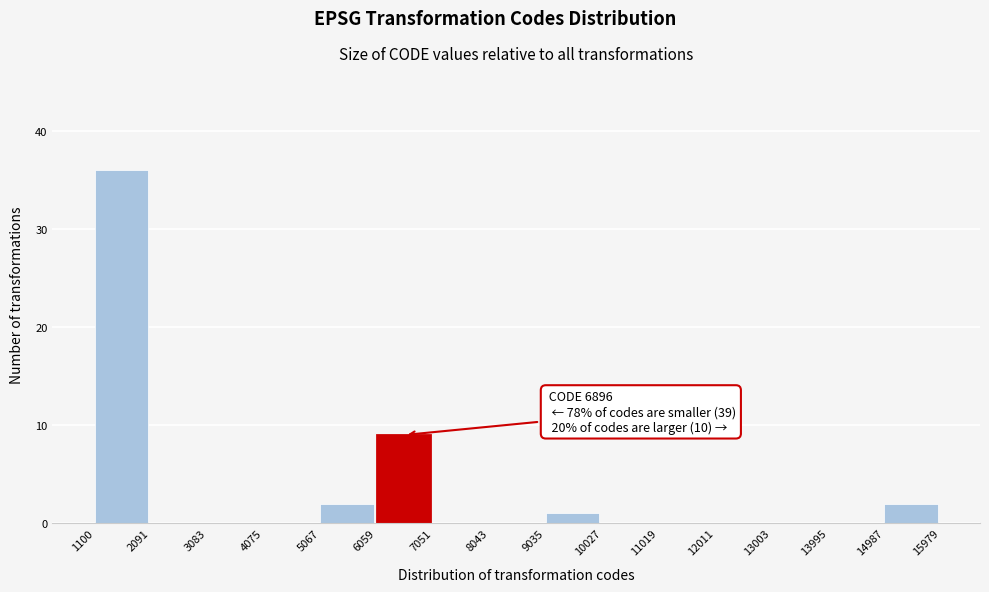

Over which range of the x-axis is the bar tallest?

1100 to 2091